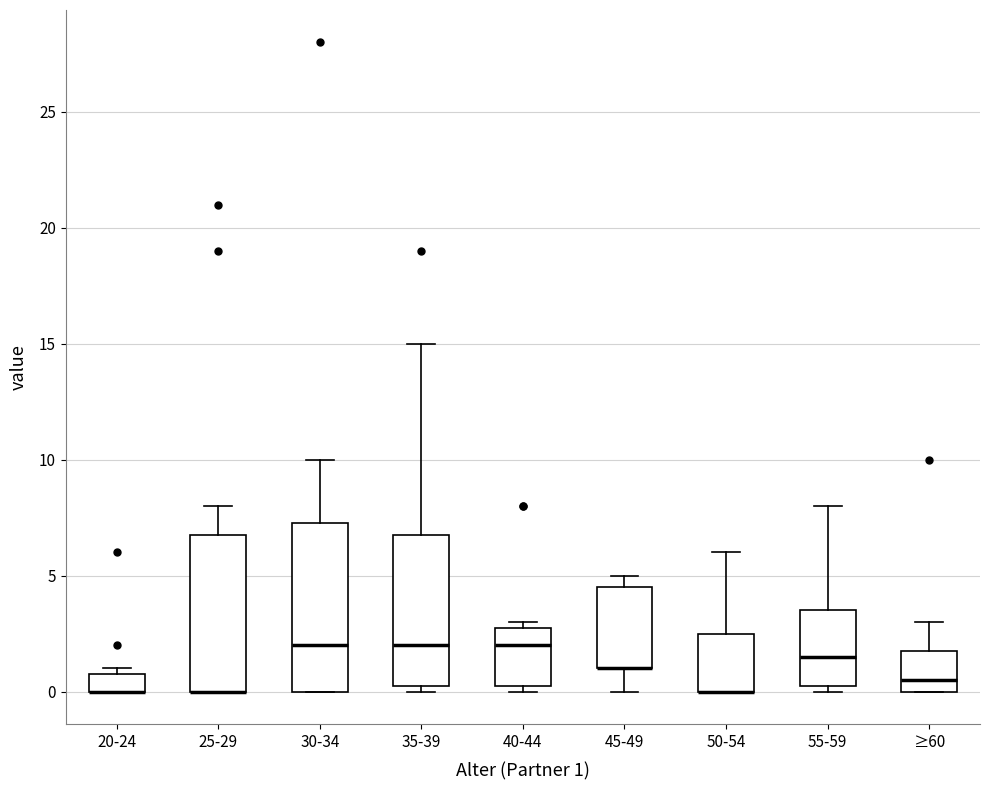

Reading left to right, read every box against the y-axis: the position of its median line, the range the box covers, and the ends of its whiskers. The values are not printed on the chart, so give them approximately, as read against the axis.

20-24: median 0.0 (drawn on the box's lower edge), box 0.0 to 1.0, whiskers 0.0 to 1.0 (just above the box's upper edge)
25-29: median 0.0 (drawn on the box's lower edge), box 0.0 to 7.0, whiskers 0.0 to 8.0
30-34: median 2.0, box 0.0 to 7.5, whiskers 0.0 to 10.0
35-39: median 2.0, box 0.5 to 7.0, whiskers 0.0 to 15.0
40-44: median 2.0, box 0.5 to 3.0, whiskers 0.0 to 3.0 (just above the box's upper edge)
45-49: median 1.0 (drawn on the box's lower edge), box 1.0 to 4.5, whiskers 0.0 to 5.0
50-54: median 0.0 (drawn on the box's lower edge), box 0.0 to 2.5, whiskers 0.0 to 6.0
55-59: median 1.5, box 0.5 to 3.5, whiskers 0.0 to 8.0
≥60: median 0.5, box 0.0 to 2.0, whiskers 0.0 to 3.0